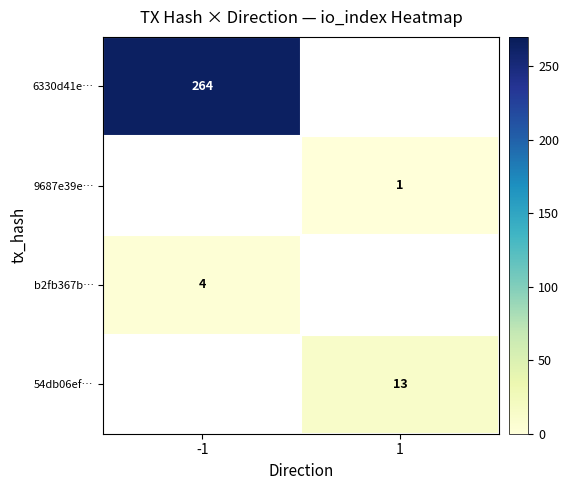

Is the value of 9687e39e… at 1 greater than the value of 6330d41e… at -1?

No